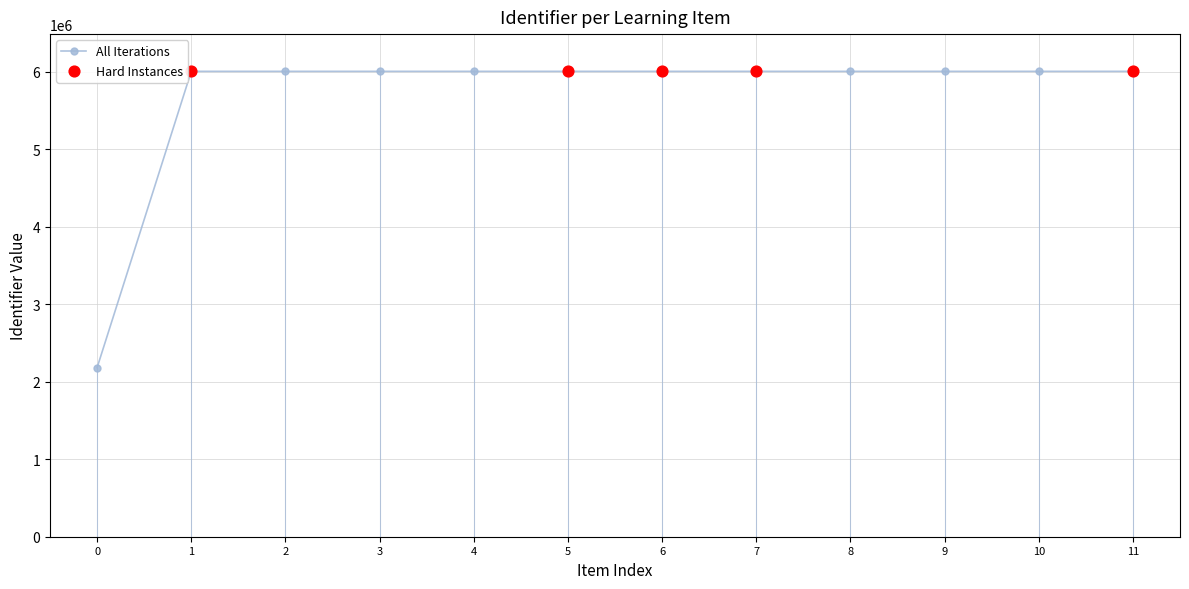

Between 0 and 11, which is larger?

11